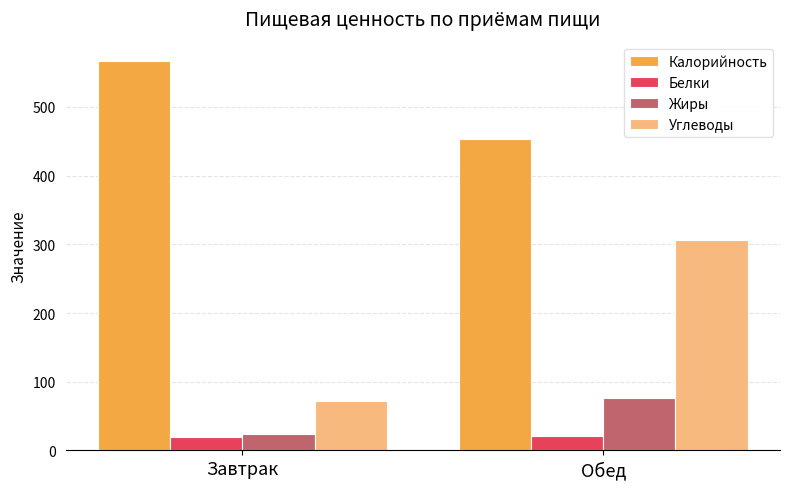

What is the difference between the maximum and minimum values in the Белки series?

0.7